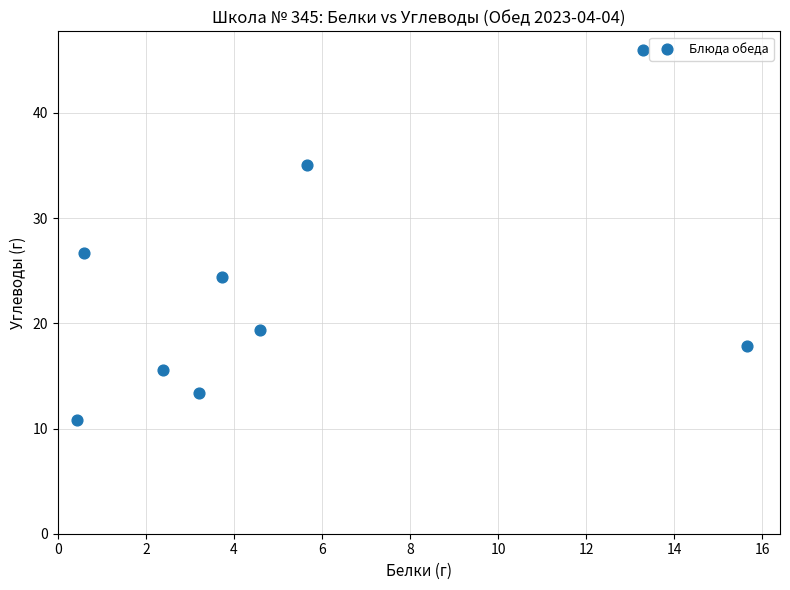

What is the average X value?

5.5